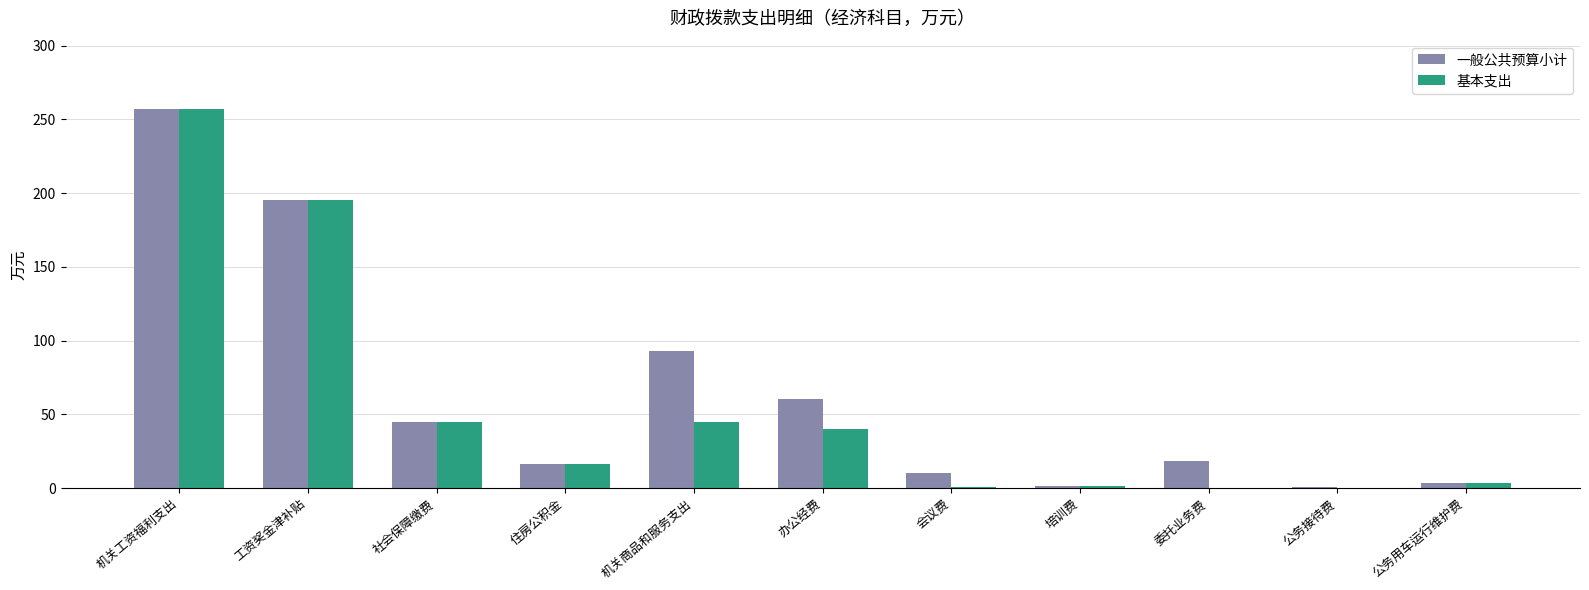

Where is 一般公共预算小计 nearest to the value 128?

机关商品和服务支出